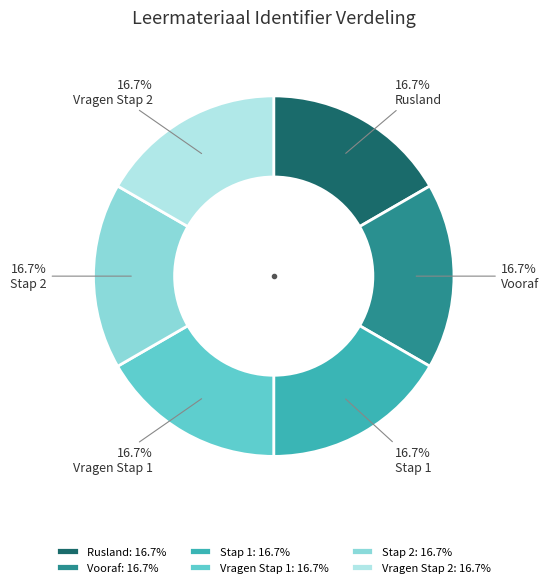

Count the number of slices in the pie.

6